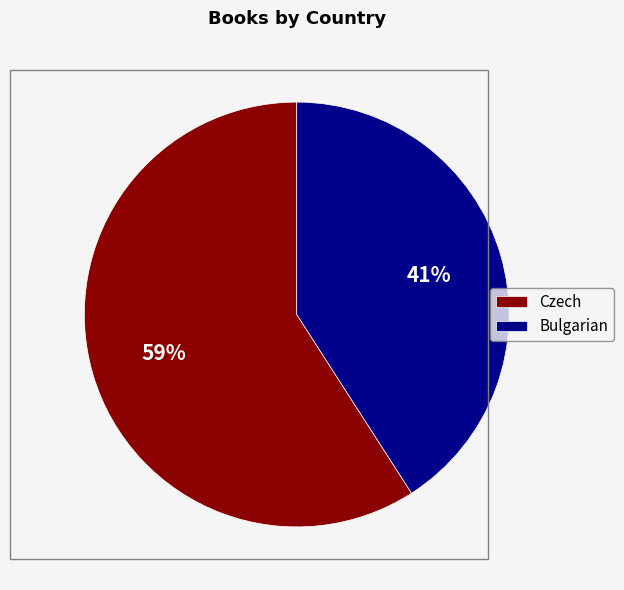

To the nearest percent, what is the difference between the largest and smallest slice percentages?

18%